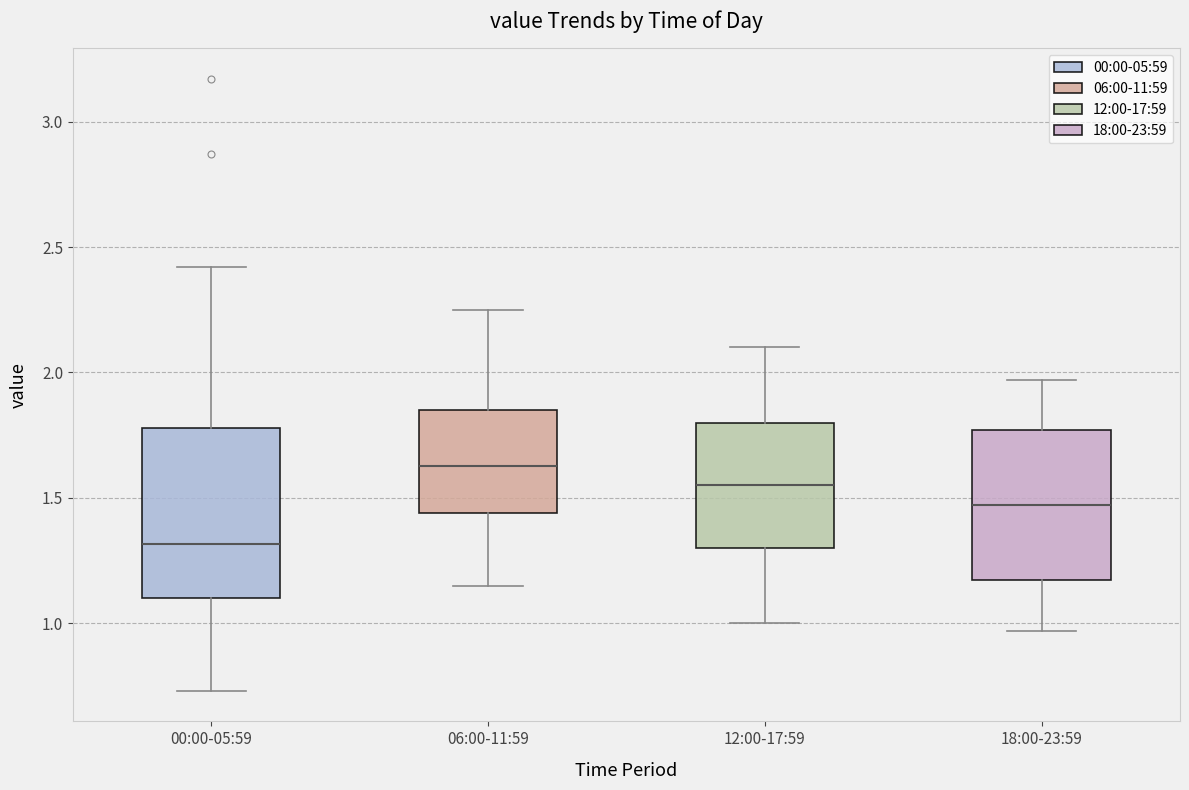

Where is the lower edge of the box for 18:00-23:59 on the y-axis? The values are not printed on the chart, so give them approximately, as read against the axis.

1.15